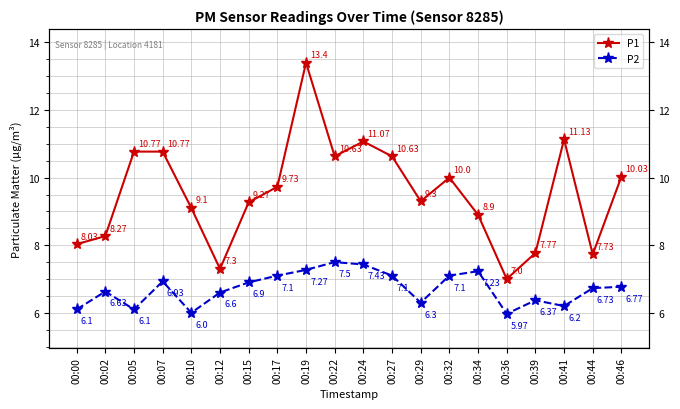

At which label does P1 first exceed 9?

00:05